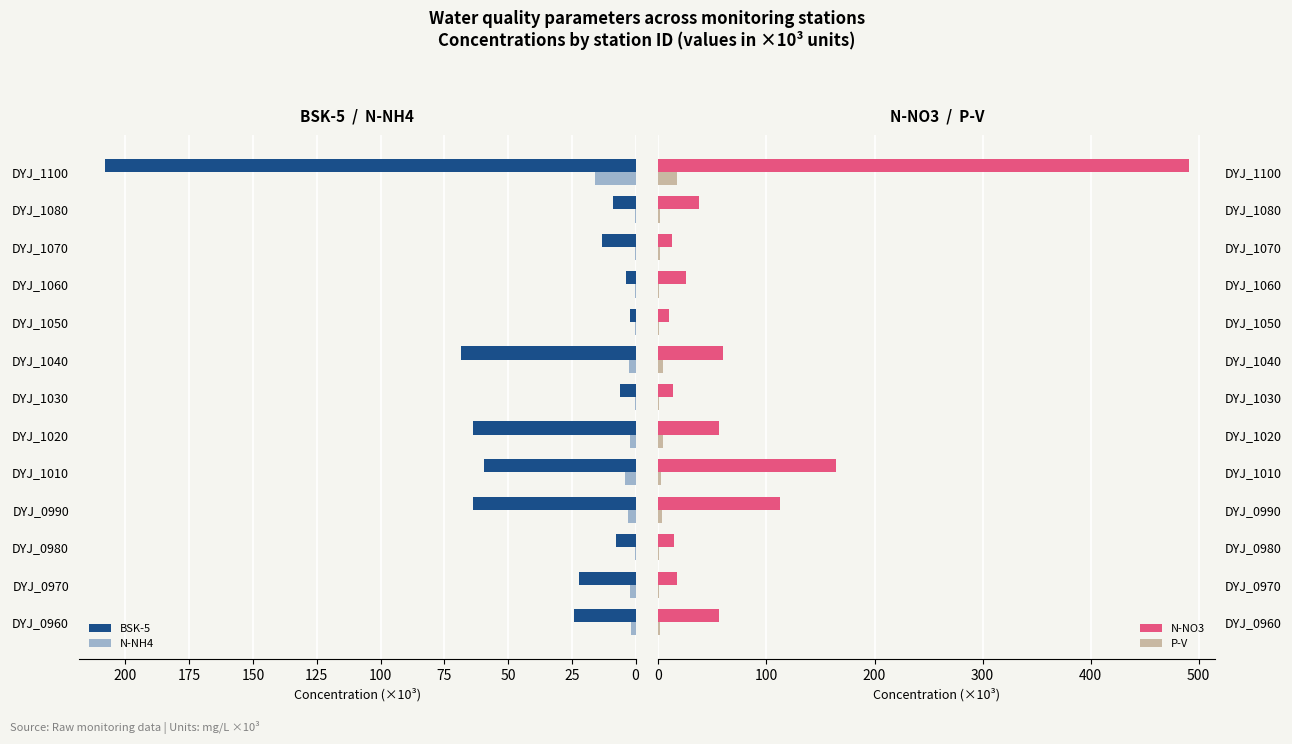

How many data points in P-V are less than 1?

5